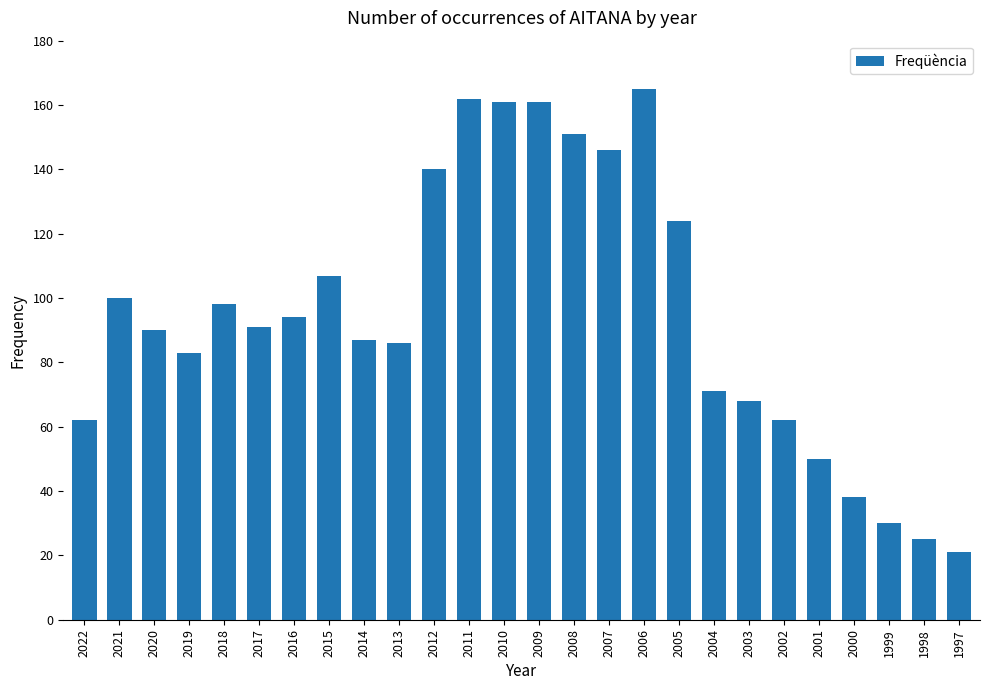

Reading left to right, extract all data points from this chart.

2022=62	2021=100	2020=90	2019=83	2018=98	2017=91	2016=94	2015=107	2014=87	2013=86	2012=140	2011=162	2010=161	2009=161	2008=151	2007=146	2006=165	2005=124	2004=71	2003=68	2002=62	2001=50	2000=38	1999=30	1998=25	1997=21